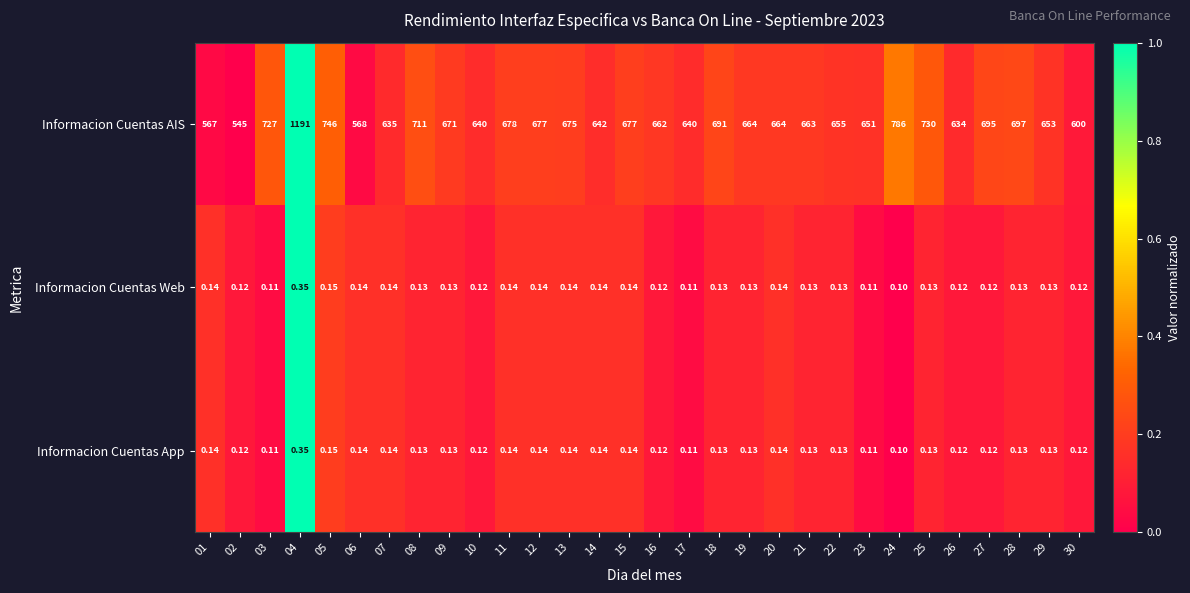

Which series has the largest total across all categories?

Informacion Cuentas AIS